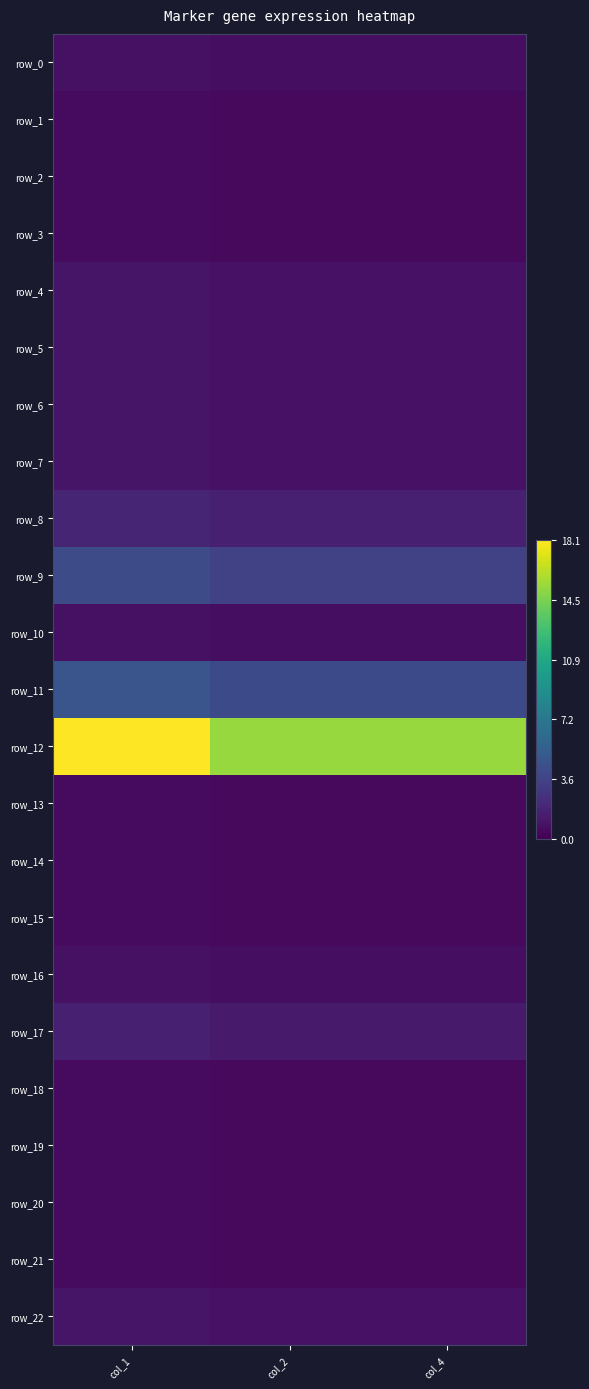

Reading right to left, list all the values displayed in this chart.

row_0: col_4=0.7	col_2=0.7	col_1=0.8
row_1: col_4=0.4	col_2=0.4	col_1=0.5
row_2: col_4=0.4	col_2=0.4	col_1=0.5
row_3: col_4=0.4	col_2=0.4	col_1=0.5
row_4: col_4=0.9	col_2=0.9	col_1=1.1
row_5: col_4=0.9	col_2=0.9	col_1=1.1
row_6: col_4=0.9	col_2=0.9	col_1=1.1
row_7: col_4=0.9	col_2=0.9	col_1=1.1
row_8: col_4=1.6	col_2=1.6	col_1=1.9
row_9: col_4=3.6	col_2=3.6	col_1=4.2
row_10: col_4=0.7	col_2=0.7	col_1=0.8
row_11: col_4=4.1	col_2=4.1	col_1=4.8
row_12: col_4=15.3	col_2=15.3	col_1=18.1
row_13: col_4=0.4	col_2=0.4	col_1=0.5
row_14: col_4=0.4	col_2=0.4	col_1=0.5
row_15: col_4=0.4	col_2=0.4	col_1=0.5
row_16: col_4=0.7	col_2=0.7	col_1=0.8
row_17: col_4=1.3	col_2=1.3	col_1=1.6
row_18: col_4=0.4	col_2=0.4	col_1=0.5
row_19: col_4=0.4	col_2=0.4	col_1=0.5
row_20: col_4=0.4	col_2=0.4	col_1=0.5
row_21: col_4=0.4	col_2=0.4	col_1=0.5
row_22: col_4=0.9	col_2=0.9	col_1=1.1